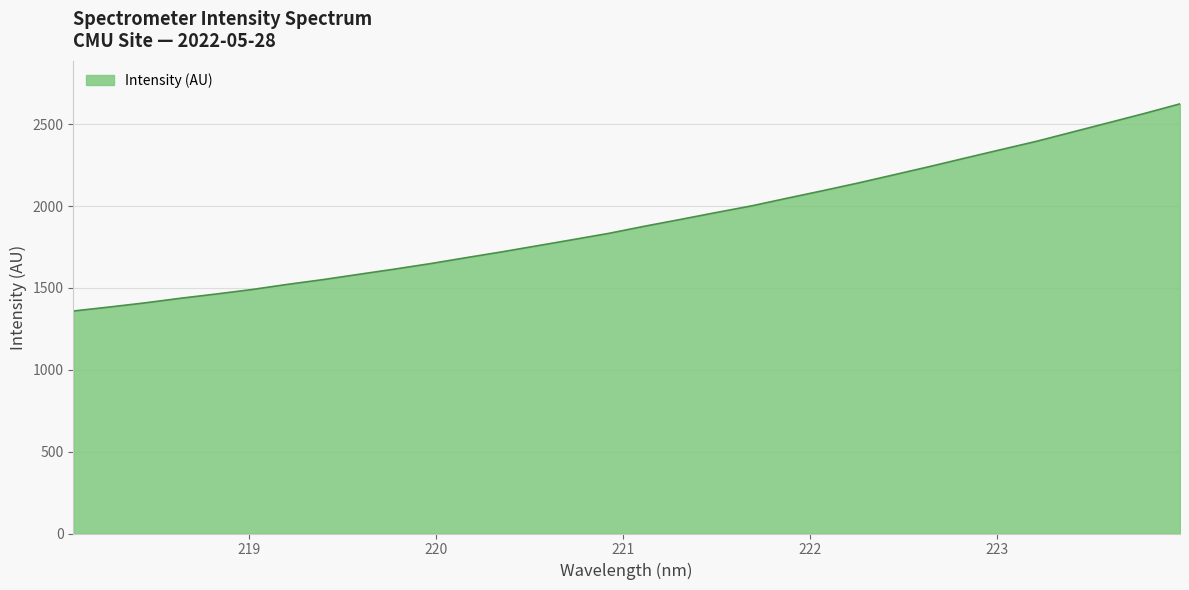

What is the difference between the maximum and minimum values?

1265.1